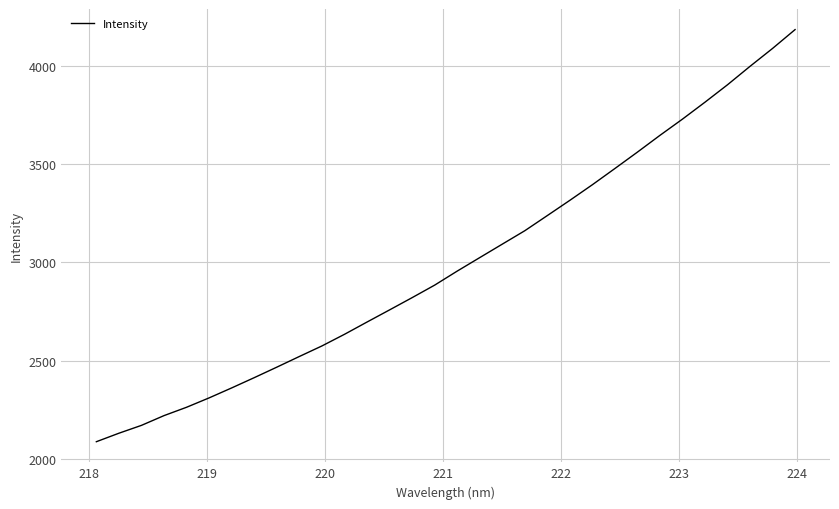

What is the smallest value displayed?

2086.6